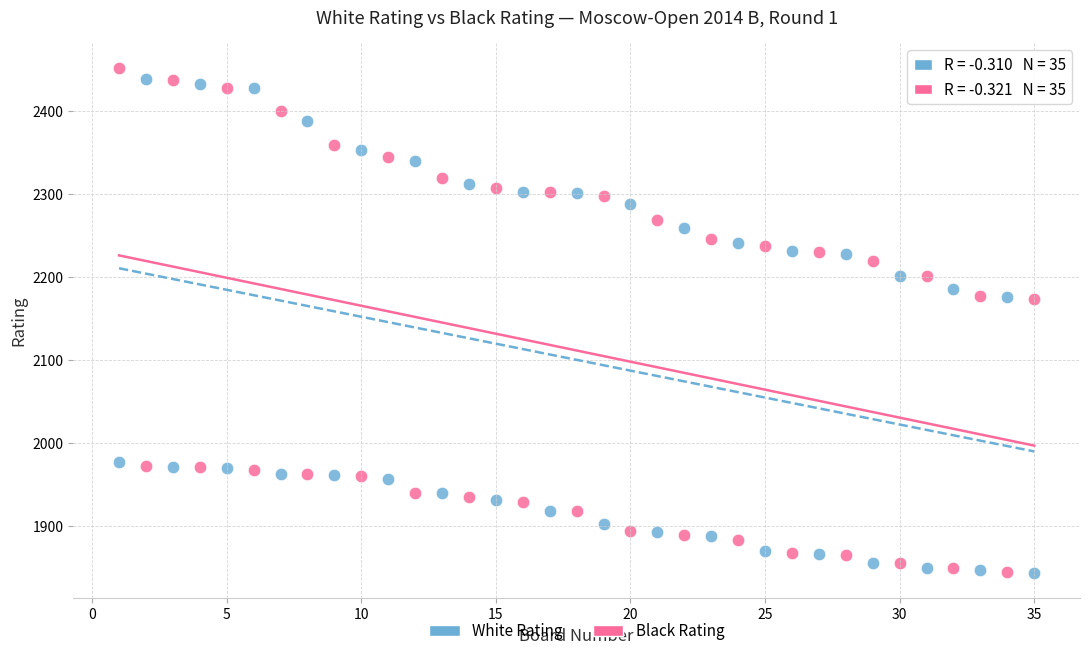

Which series has the widest spread of Y values?

Black Rating